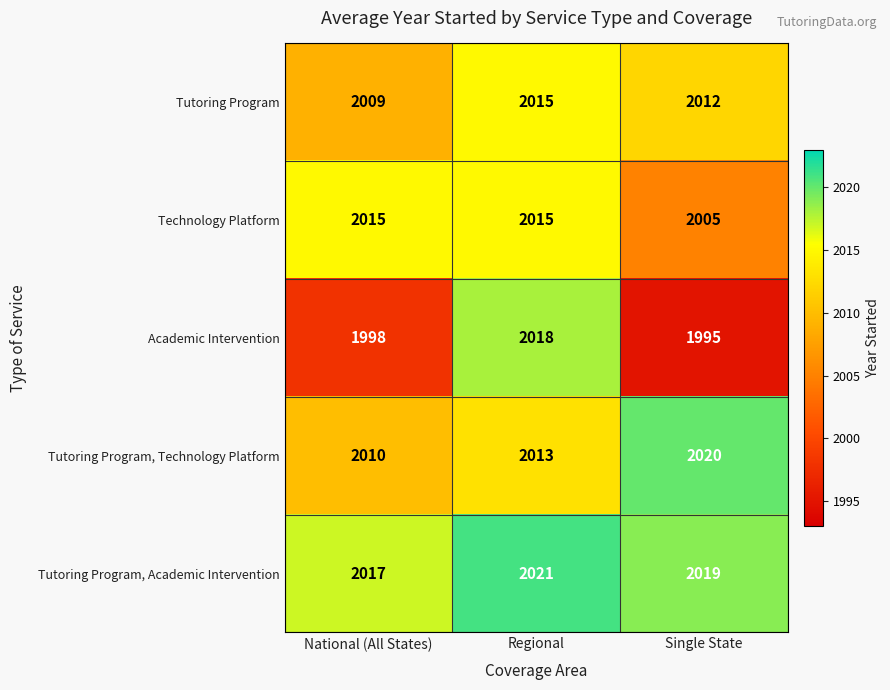

Which series changed the most between Regional and Single State?

Academic Intervention